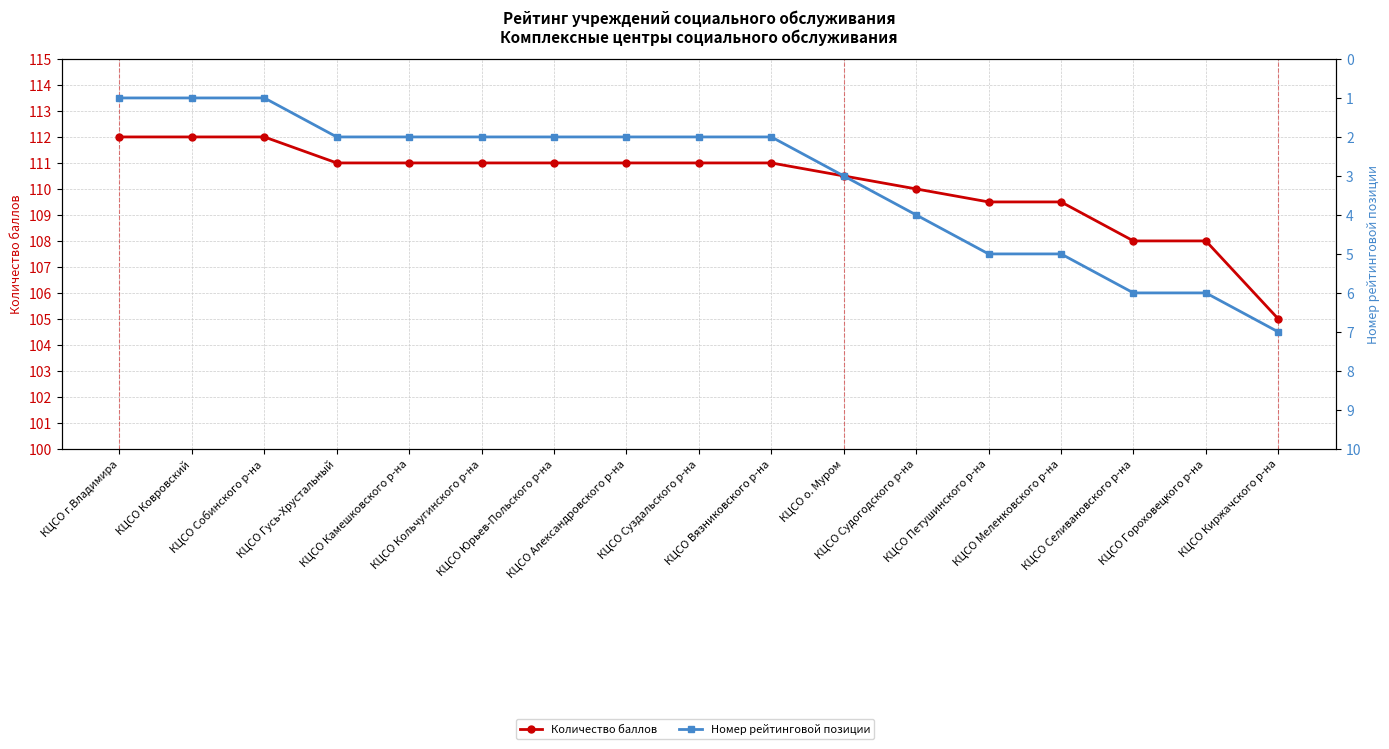

Between КЦСО Вязниковского р-на and КЦСО Меленковского р-на, which series saw the biggest shift?

Номер рейтинговой позиции